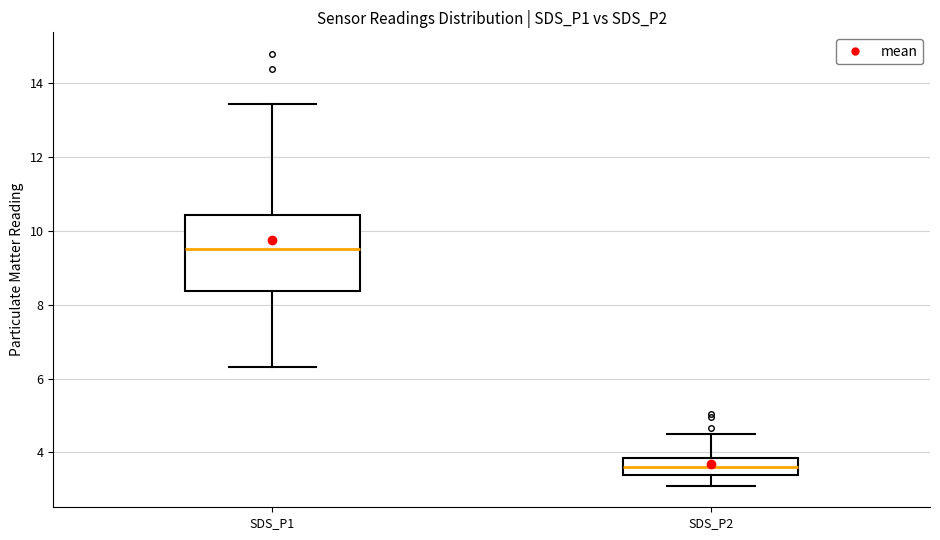

Reading left to right, transcribe this box plot: for each box, give where its median line is, the range the box spans, and where its two whiskers end, as read against the y-axis. The values are not printed on the chart, so give them approximately, as read against the axis.

SDS_P1: median 9.6, box 8.4 to 10.4, whiskers 6.4 to 13.4
SDS_P2: median 3.6, box 3.4 to 3.8, whiskers 3.2 to 4.6